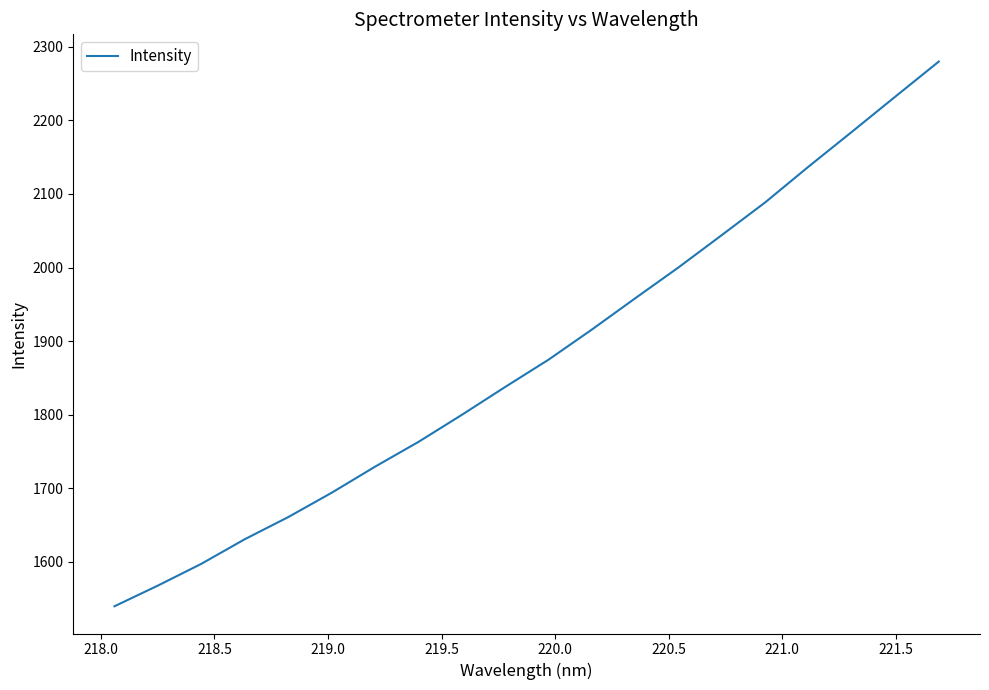

What is the greatest value displayed?

2279.8